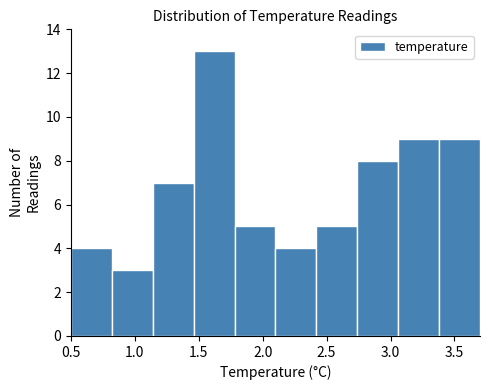

Reading left to right, transcribe this chart: for each bar, give the range it covers on the x-axis and its height. Neither the bar edges nor the heights are printed on the chart, so give them approximately, as read against the axes.

0.50 to 0.82: 4
0.82 to 1.14: 3
1.14 to 1.46: 7
1.46 to 1.78: 13
1.78 to 2.10: 5
2.10 to 2.42: 4
2.42 to 2.74: 5
2.74 to 3.06: 8
3.06 to 3.38: 9
3.38 to 3.70: 9